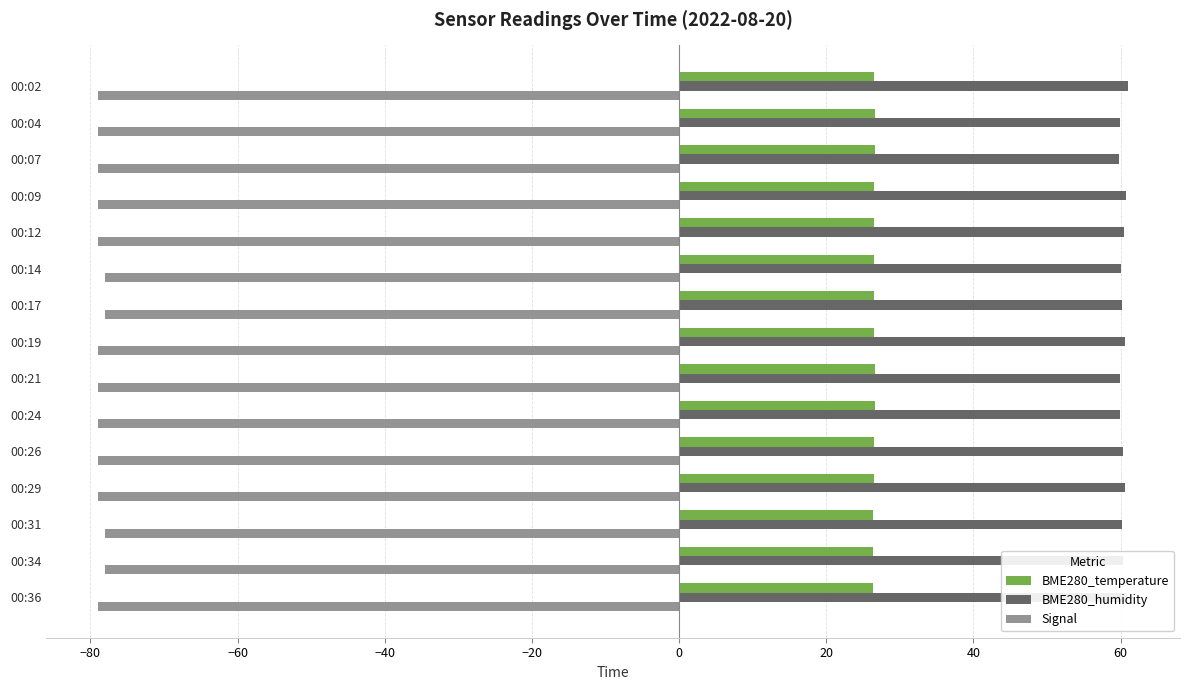

What is the sum of the BME280_temperature values at 00:02 and 00:36?

52.9